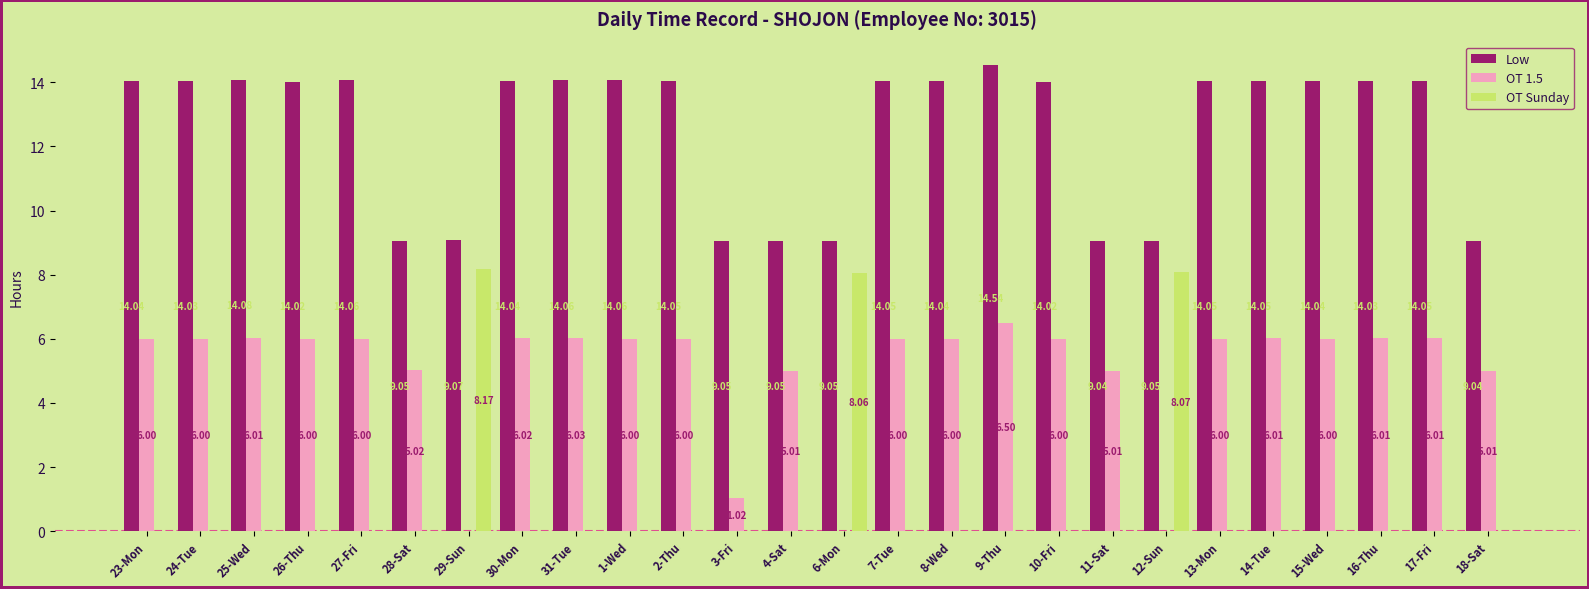

How many data points does each series have?

26